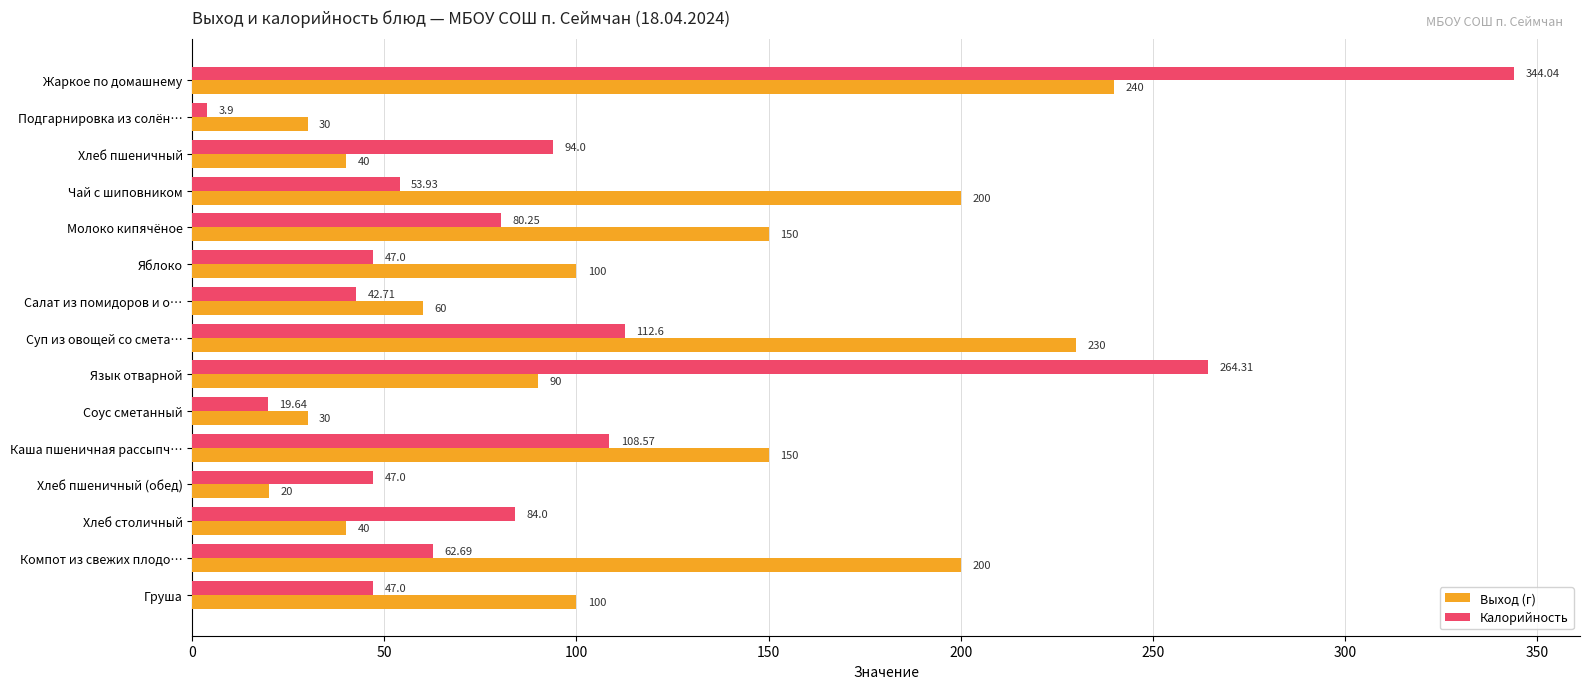

Which series changed the most between Салат из помидоров и о… and Хлеб пшеничный (обед)?

Выход (г)